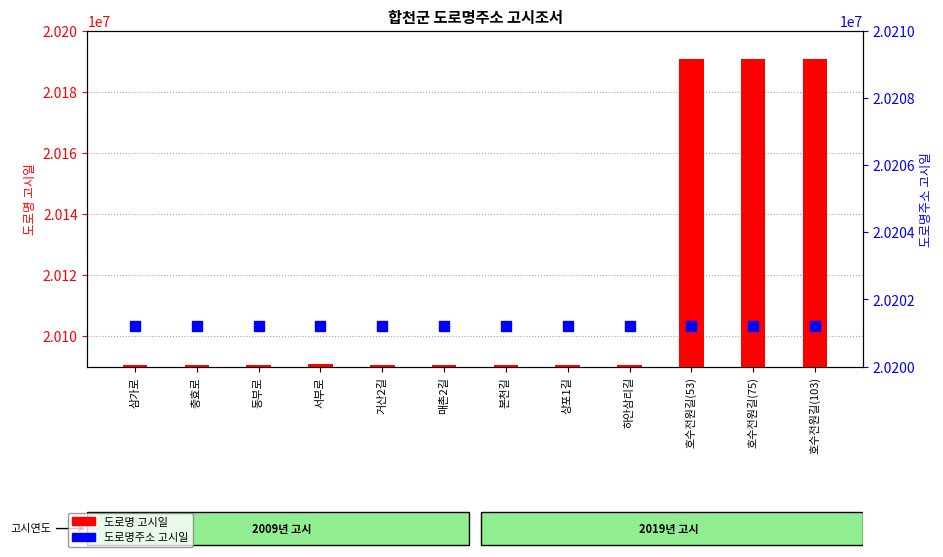

Is the value of 도로명주소 고시일 at 호수전원길(103) greater than the value of 도로명 고시일 at 본천길?

Yes